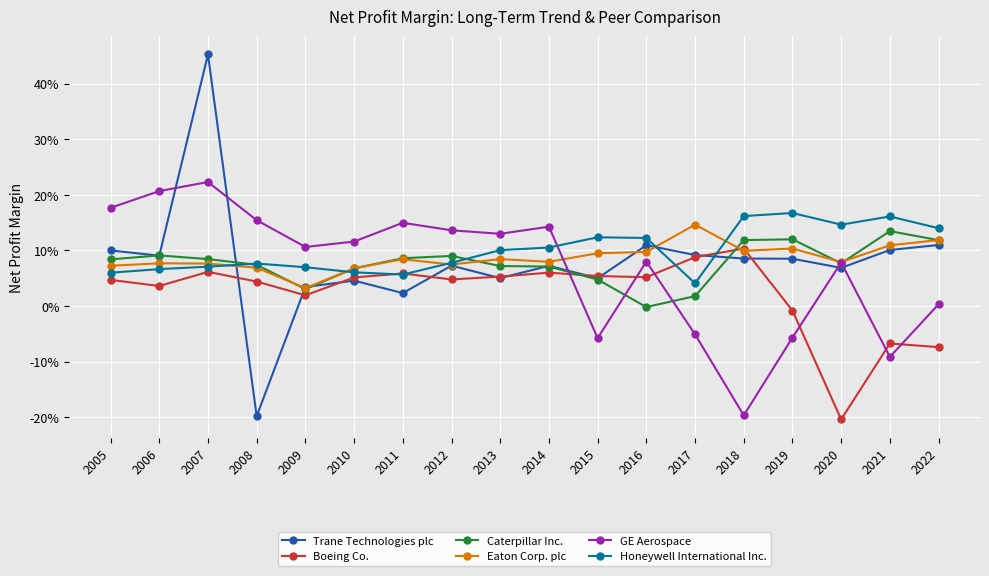

Reading left to right, extract all data points from this chart.

Trane Technologies plc: 2005=0.1	2006=0.1	2007=0.5	2008=-0.2	2009=0.0	2010=0.0	2011=0.0	2012=0.1	2013=0.1	2014=0.1	2015=0.1	2016=0.1	2017=0.1	2018=0.1	2019=0.1	2020=0.1	2021=0.1	2022=0.1
Boeing Co.: 2005=0.0	2006=0.0	2007=0.1	2008=0.0	2009=0.0	2010=0.1	2011=0.1	2012=0.0	2013=0.1	2014=0.1	2015=0.1	2016=0.1	2017=0.1	2018=0.1	2019=-0.0	2020=-0.2	2021=-0.1	2022=-0.1
Caterpillar Inc.: 2005=0.1	2006=0.1	2007=0.1	2008=0.1	2009=0.0	2010=0.1	2011=0.1	2012=0.1	2013=0.1	2014=0.1	2015=0.0	2016=-0.0	2017=0.0	2018=0.1	2019=0.1	2020=0.1	2021=0.1	2022=0.1
Eaton Corp. plc: 2005=0.1	2006=0.1	2007=0.1	2008=0.1	2009=0.0	2010=0.1	2011=0.1	2012=0.1	2013=0.1	2014=0.1	2015=0.1	2016=0.1	2017=0.1	2018=0.1	2019=0.1	2020=0.1	2021=0.1	2022=0.1
GE Aerospace: 2005=0.2	2006=0.2	2007=0.2	2008=0.2	2009=0.1	2010=0.1	2011=0.1	2012=0.1	2013=0.1	2014=0.1	2015=-0.1	2016=0.1	2017=-0.1	2018=-0.2	2019=-0.1	2020=0.1	2021=-0.1	2022=0.0
Honeywell International Inc.: 2005=0.1	2006=0.1	2007=0.1	2008=0.1	2009=0.1	2010=0.1	2011=0.1	2012=0.1	2013=0.1	2014=0.1	2015=0.1	2016=0.1	2017=0.0	2018=0.2	2019=0.2	2020=0.1	2021=0.2	2022=0.1